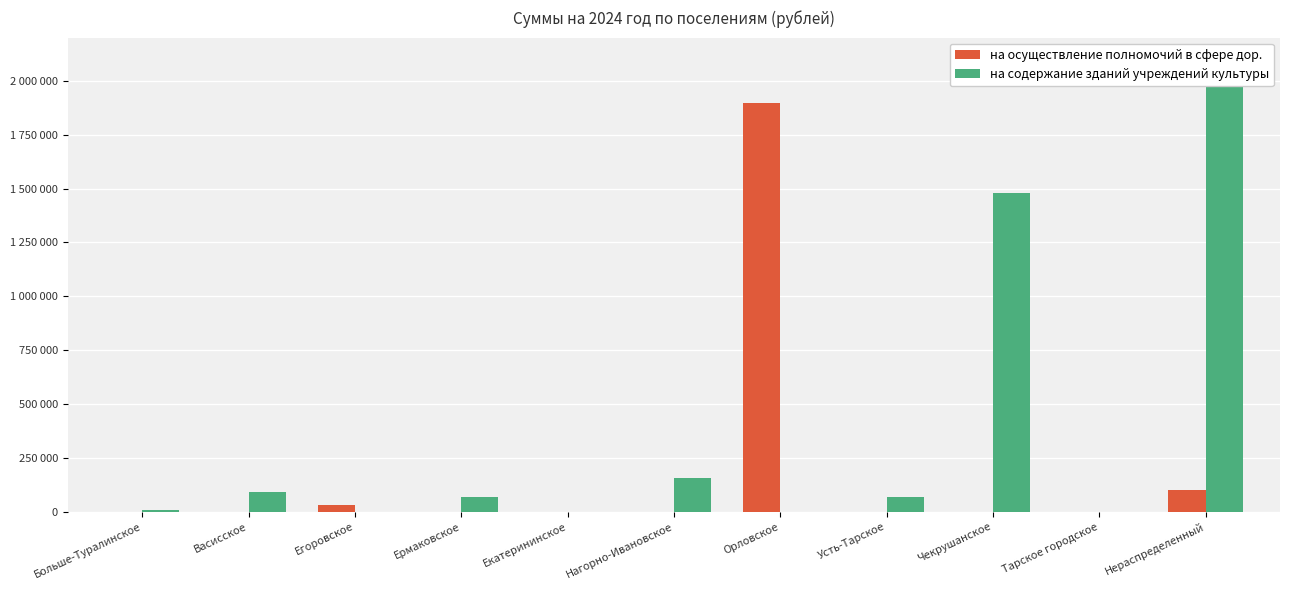

Read the на содержание зданий учреждений культуры value at Нераспределенный.

2112602.0